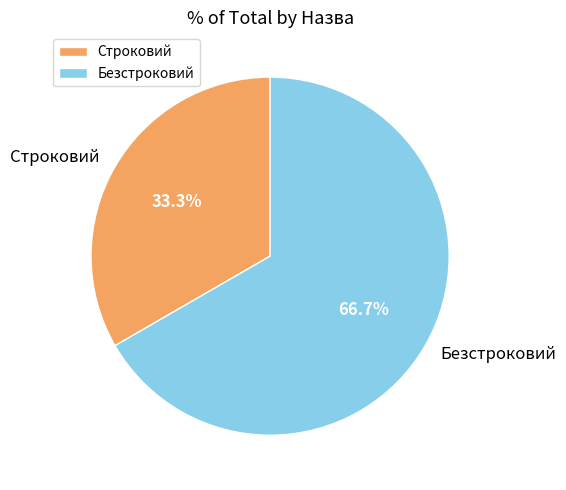

True or false: Безстроковий accounts for 67% of the total.

True